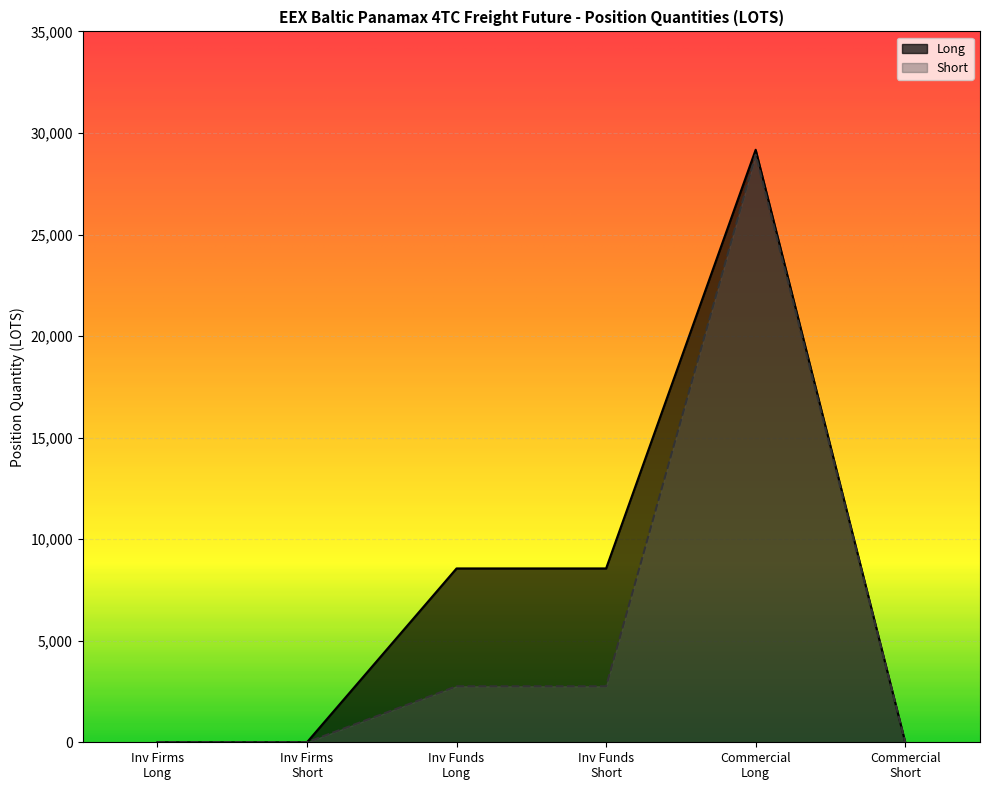

List the series in order of their overall mean, lowest first.

Short, Long